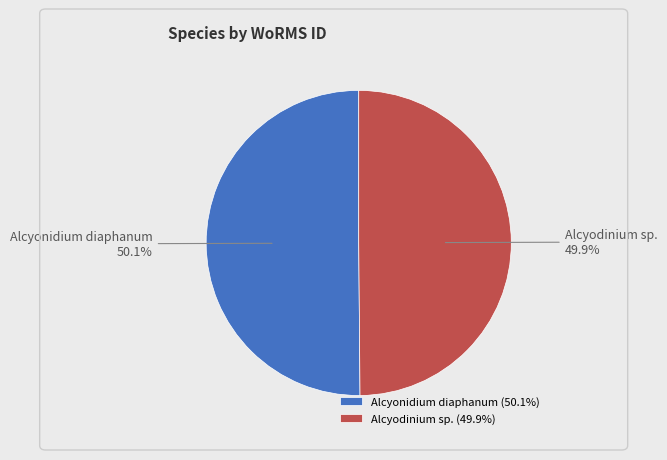

What percentage is NOT represented by Alcyodinium sp.?

50.1%